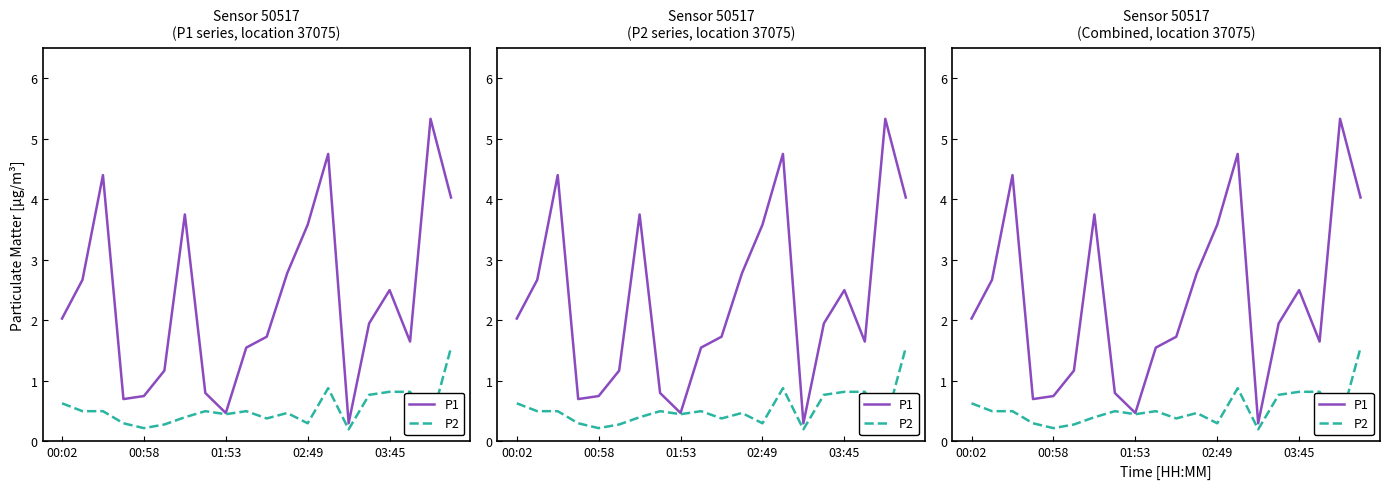

Reading left to right, list all the values displayed in this chart.

P1: 2.0	2.7	4.4	0.7	0.8	1.2	3.8	0.8	0.5	1.6	1.7	2.8	3.6	4.8	0.3	1.9	2.5	1.6	5.3	4.0
P2: 0.6	0.5	0.5	0.3	0.2	0.3	0.4	0.5	0.5	0.5	0.4	0.5	0.3	0.9	0.2	0.8	0.8	0.8	0.3	1.6